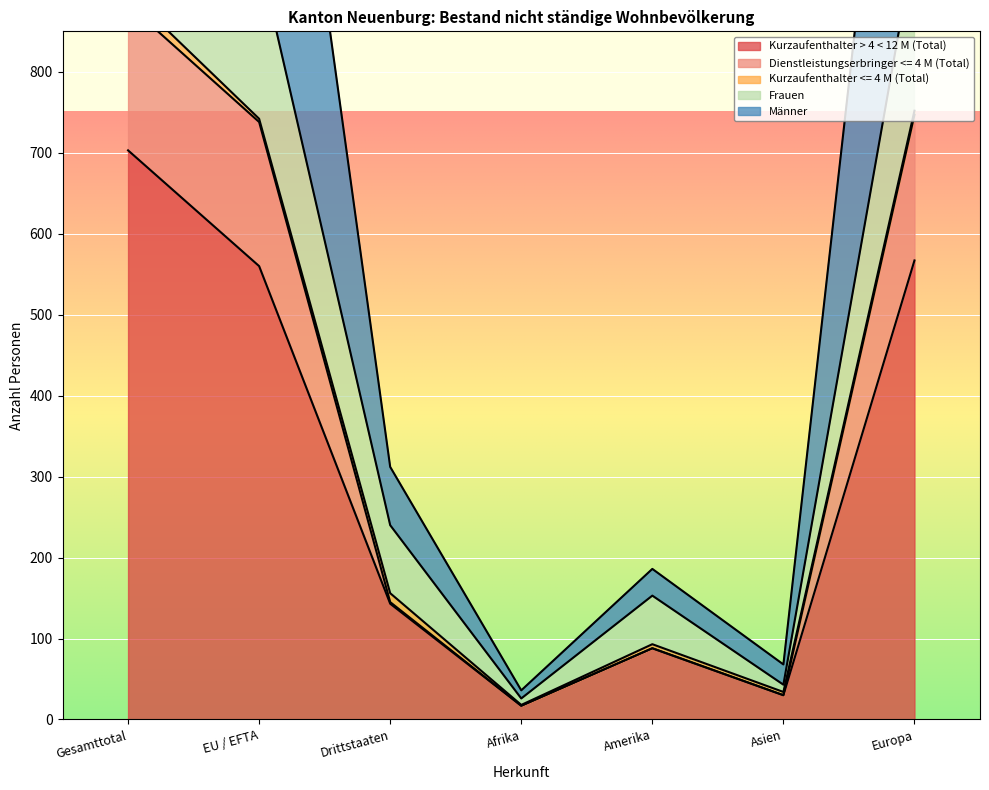

How many interior local valleys does the Männer series have?

2